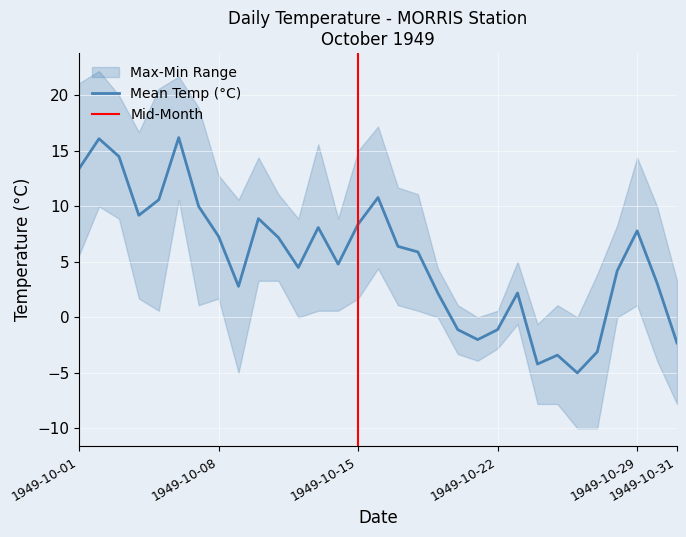

What is the maximum value for Mean Temp (°C)?

16.2